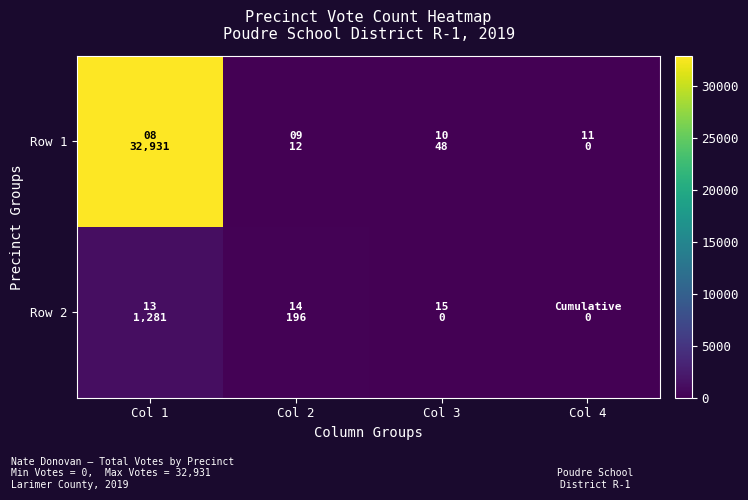

Rank the series by their average value, from highest to lowest.

Row 1, Row 2